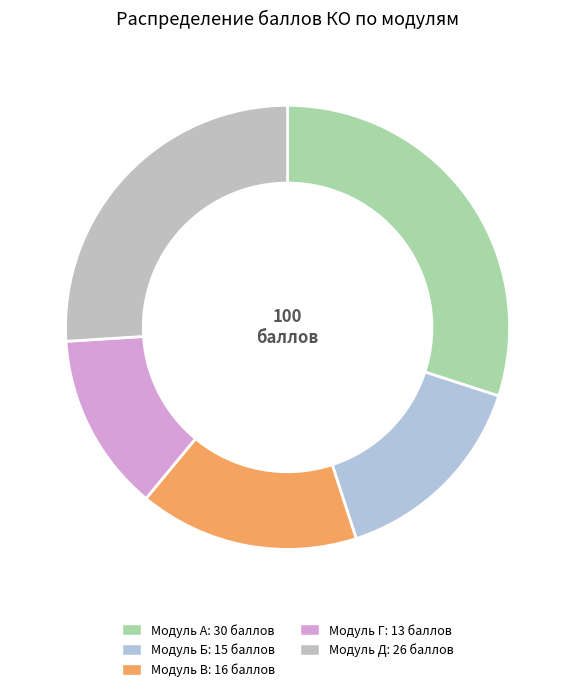

True or false: Модуль В accounts for 16% of the total.

True